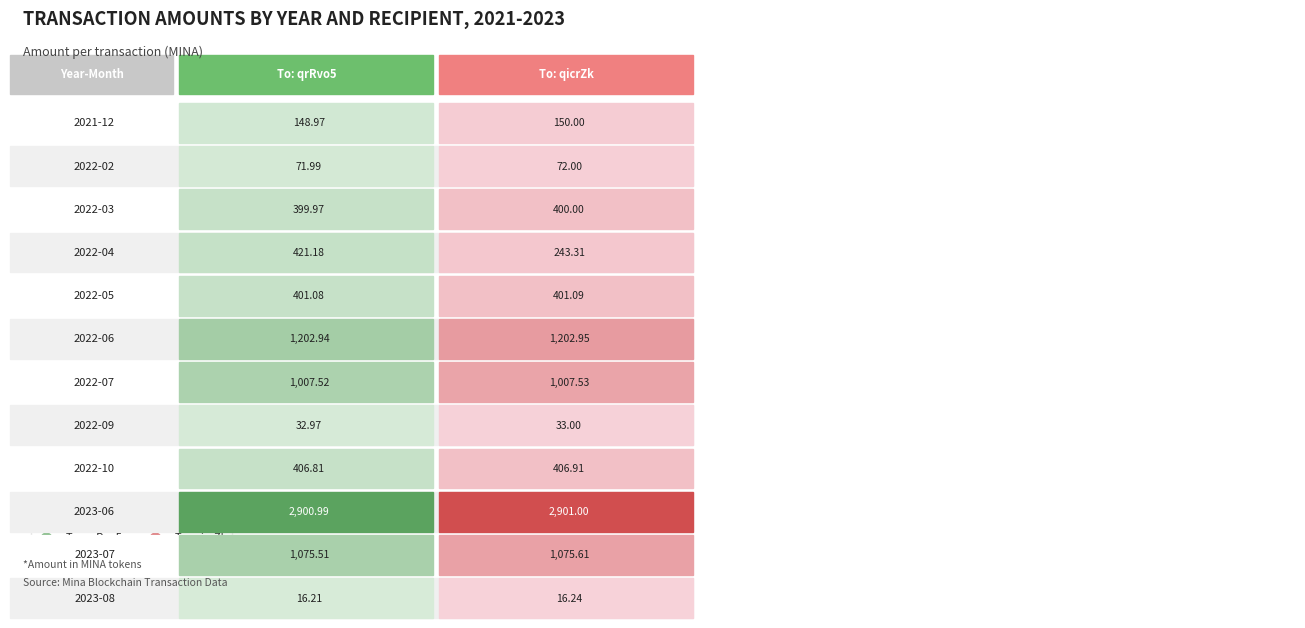

Reading left to right, what are all the values shown in this chart?

2021-12: 2021-12=149.0	2022-02=150.0
2022-02: 2021-12=72.0	2022-02=72.0
2022-03: 2021-12=400.0	2022-02=400.0
2022-04: 2021-12=421.2	2022-02=243.3
2022-05: 2021-12=401.1	2022-02=401.1
2022-06: 2021-12=1202.9	2022-02=1203.0
2022-07: 2021-12=1007.5	2022-02=1007.5
2022-09: 2021-12=33.0	2022-02=33.0
2022-10: 2021-12=406.8	2022-02=406.9
2023-06: 2021-12=2901.0	2022-02=2901.0
2023-07: 2021-12=1075.5	2022-02=1075.6
2023-08: 2021-12=16.2	2022-02=16.2